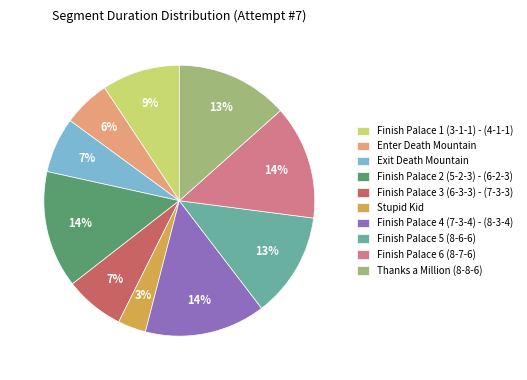

Is it true that Enter Death Mountain is 1% of the pie?

False